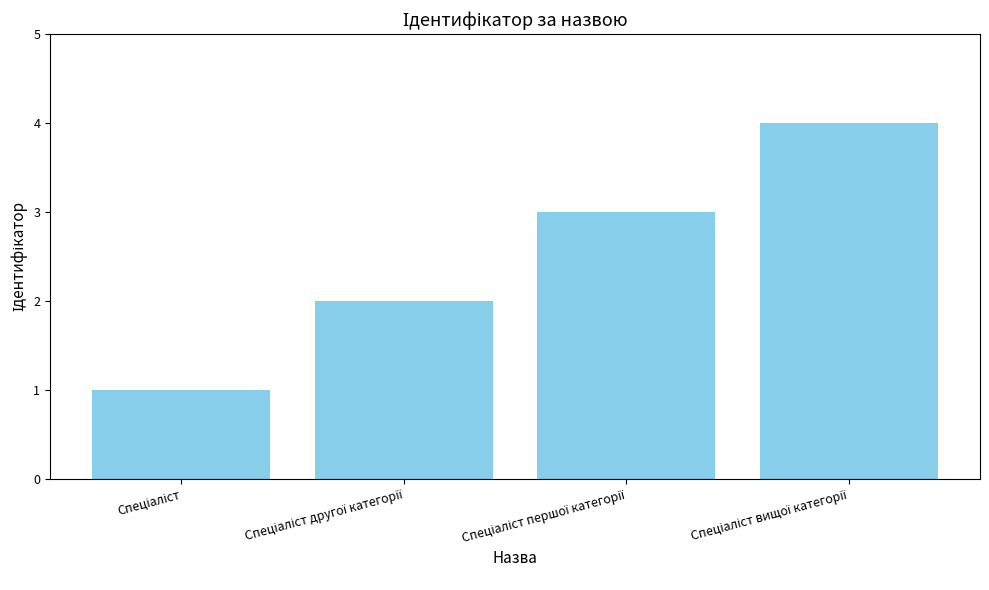

How many series are shown in this chart?

1